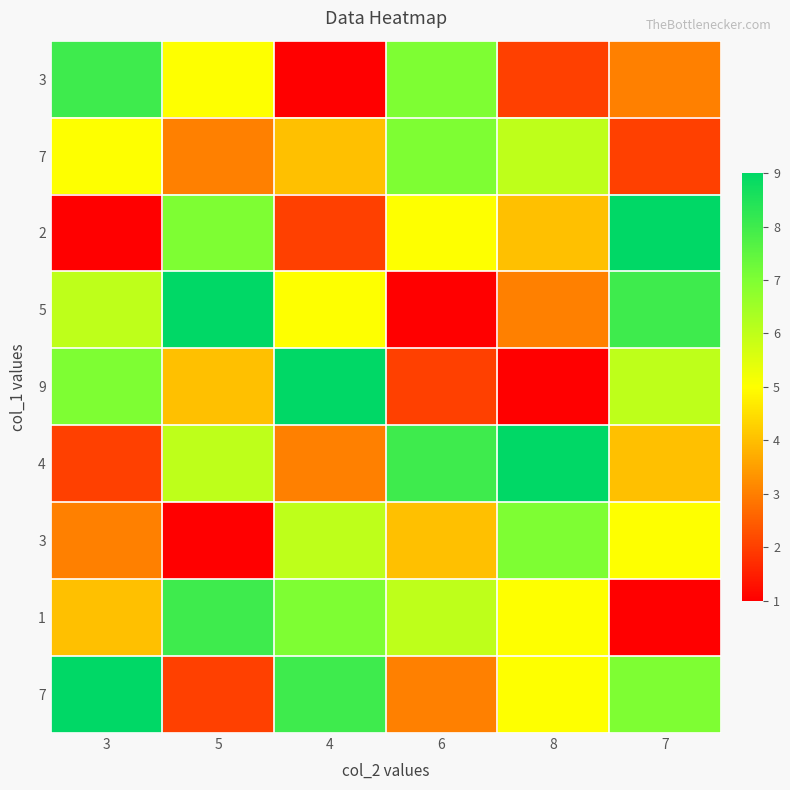

What is the total value across all series at 3?

45